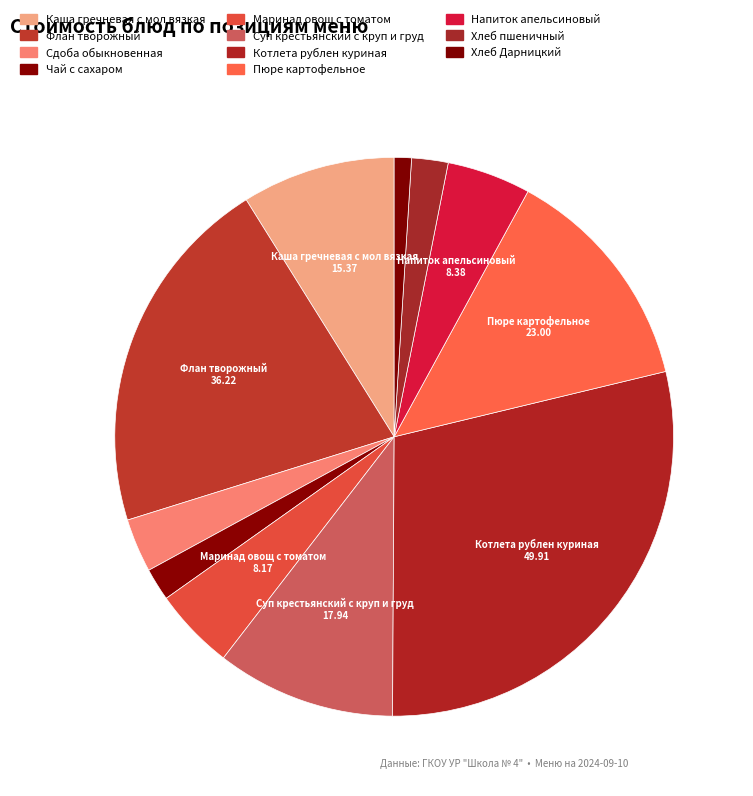

How many segments does this pie chart have?

11